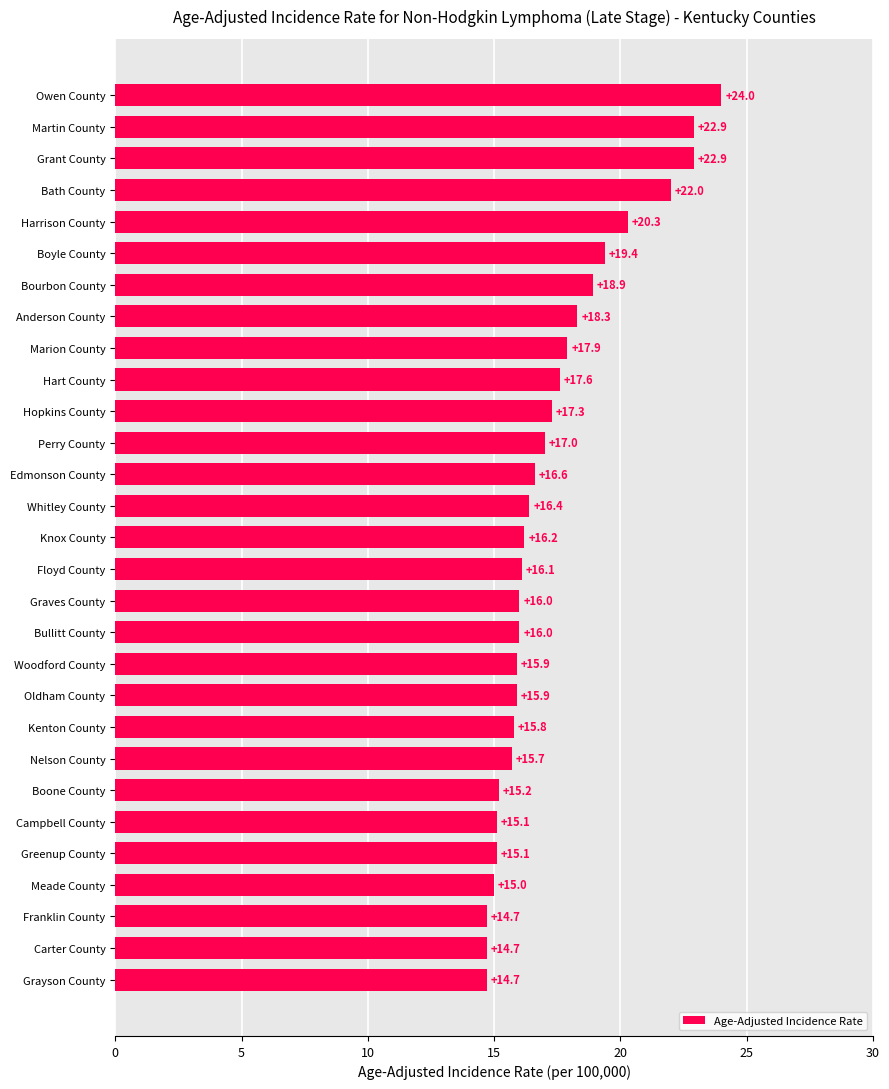

What is the sum of the values at Harrison County and Greenup County?

35.4